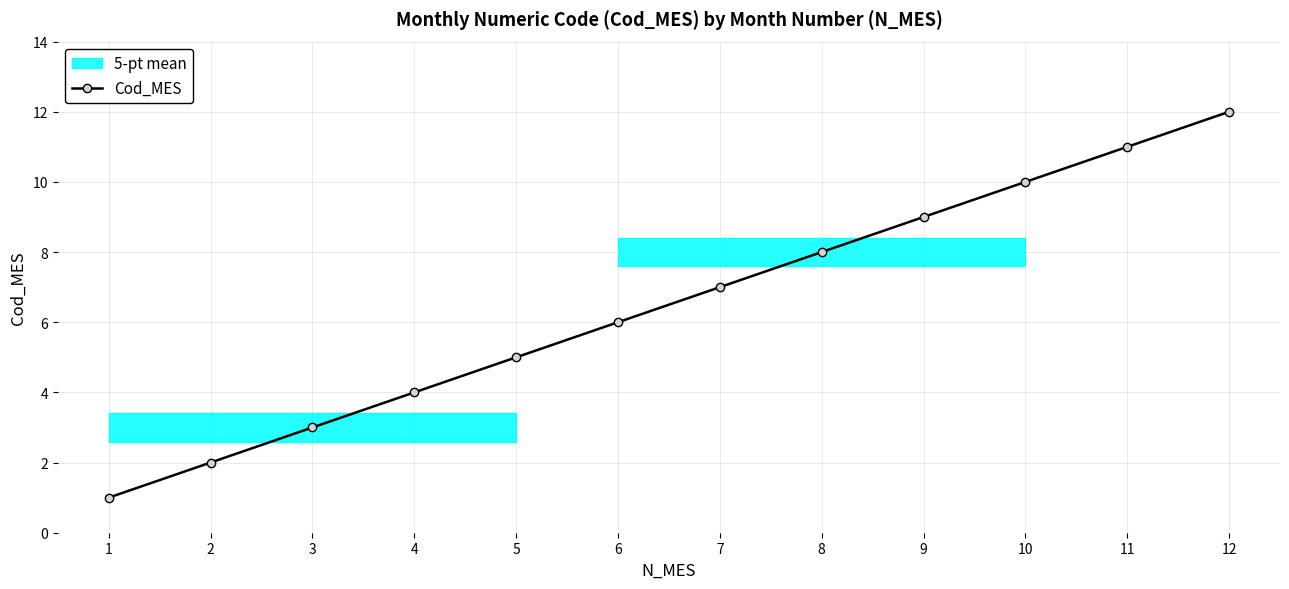

Does the chart display data point markers on the line(s)?

Yes